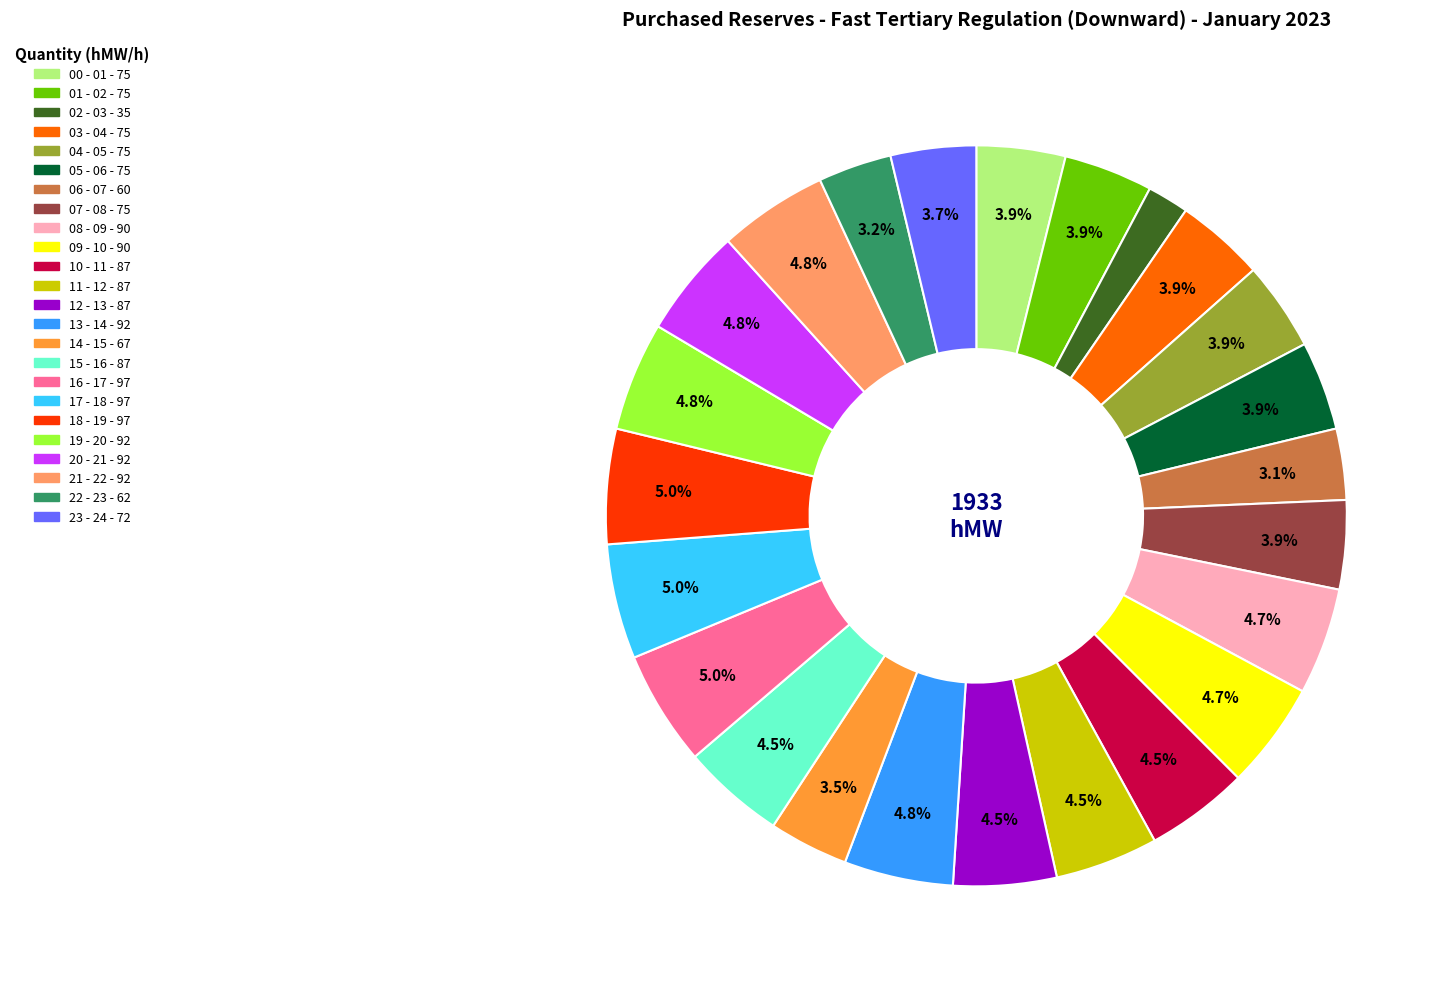

How many segments does this pie chart have?

24